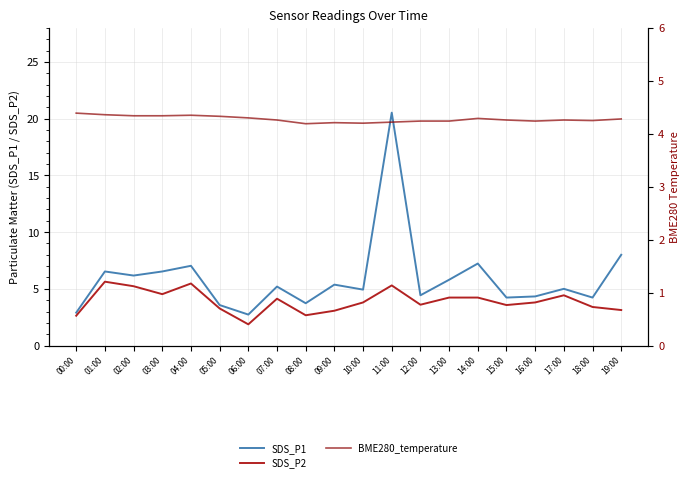

Which series changed the most between 05:00 and 17:00?

SDS_P1